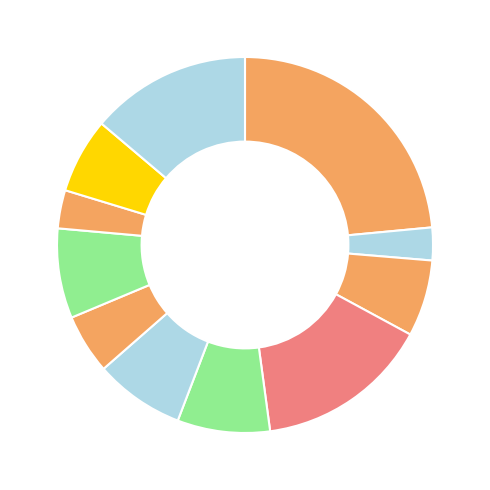

How many segments does this pie chart have?

11